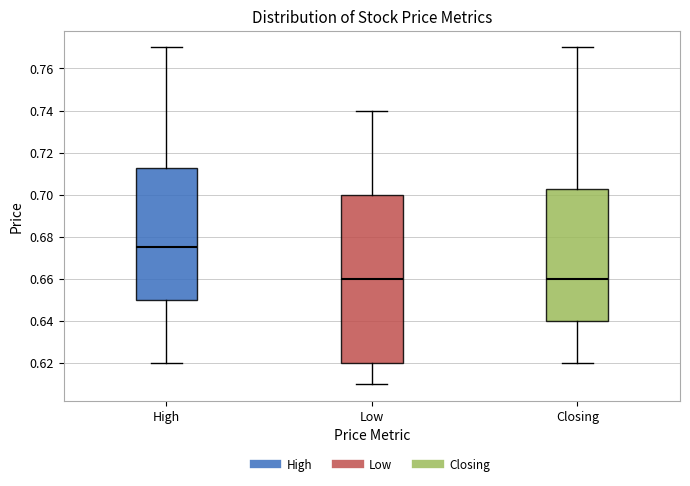

Reading left to right, read every box against the y-axis: the position of its median line, the range the box covers, and the ends of its whiskers. The values are not printed on the chart, so give them approximately, as read against the axis.

High: median 0.676, box 0.650 to 0.712, whiskers 0.620 to 0.770
Low: median 0.660, box 0.620 to 0.700, whiskers 0.610 to 0.740
Closing: median 0.660, box 0.640 to 0.702, whiskers 0.620 to 0.770